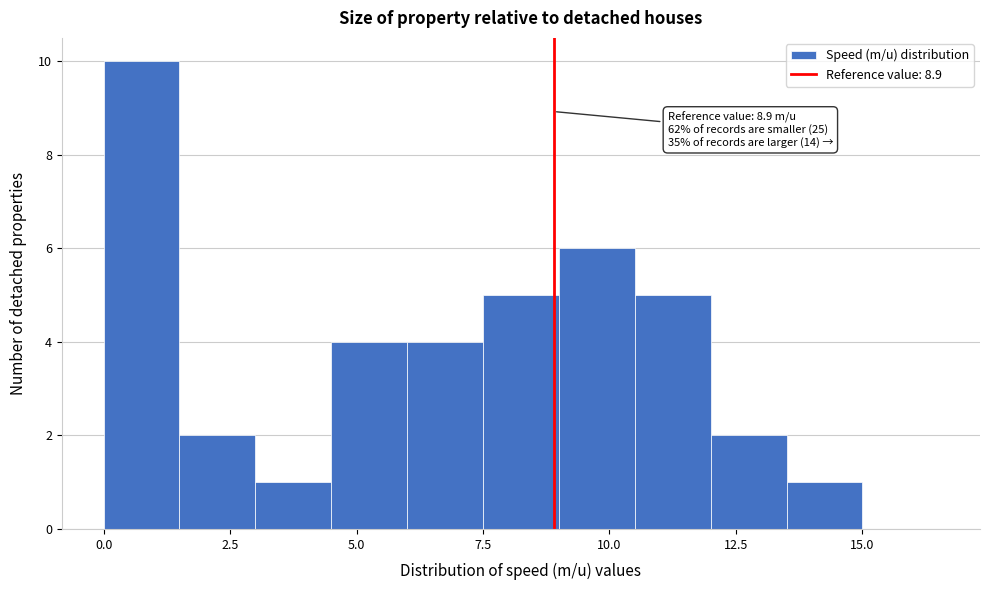

Read against the x-axis, roughly where is the centre of the tallest bar?

1.0